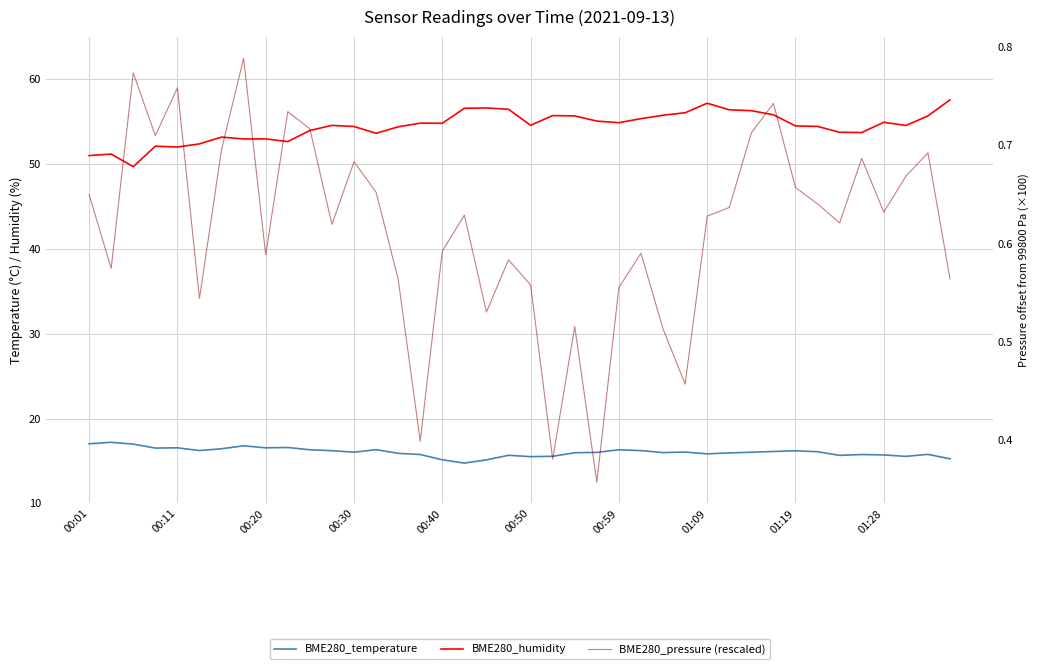

How many lines are shown in the chart?

3